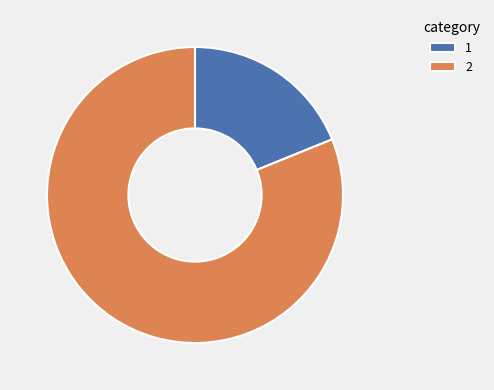

True or false: 2 accounts for 81% of the total.

True